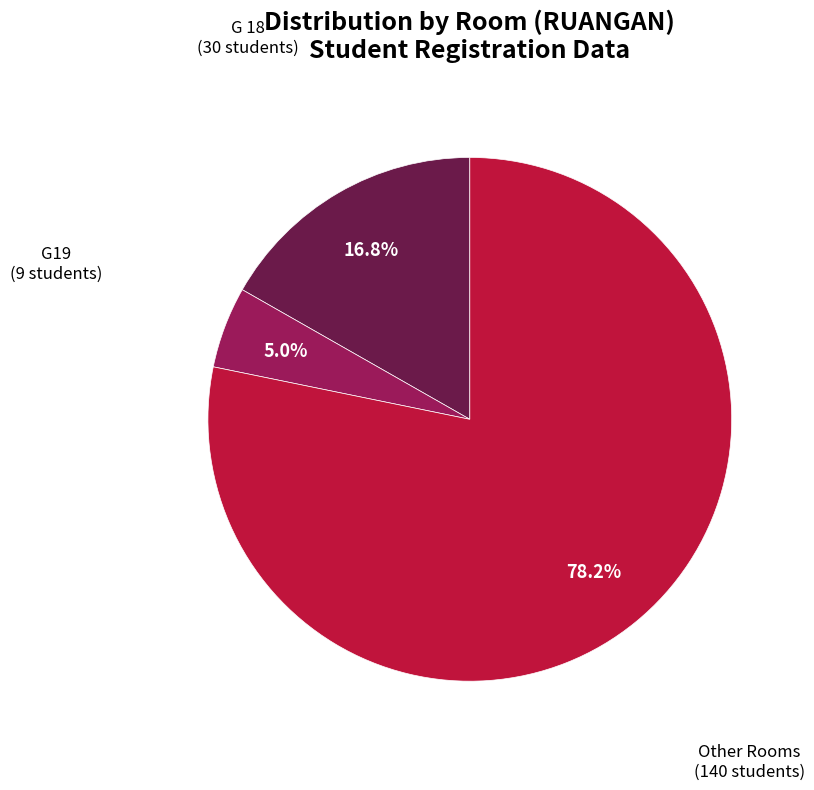

How many slices are in this pie chart?

3